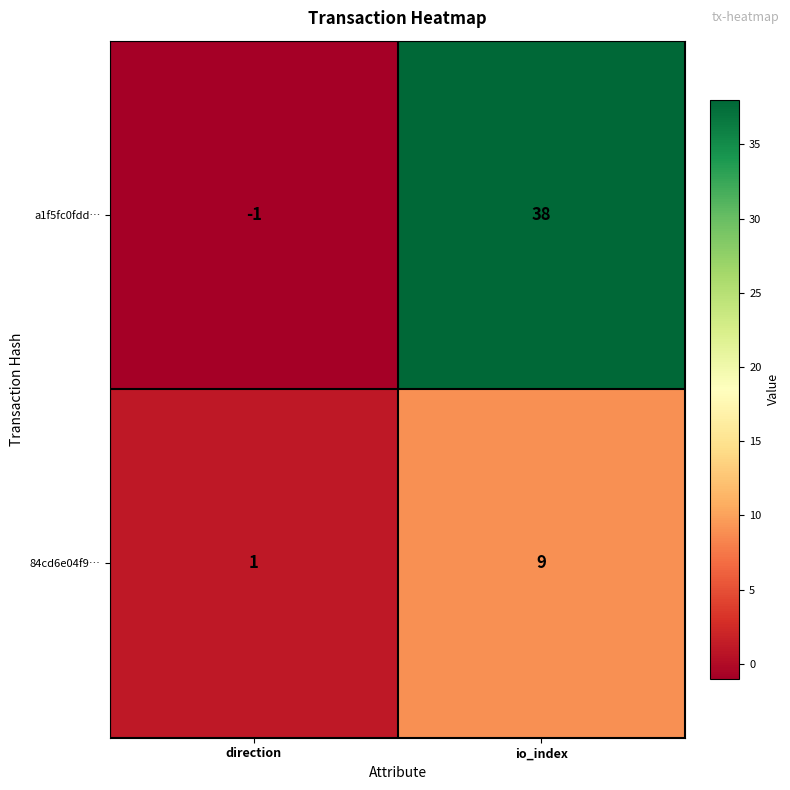

Where is 84cd6e04f9… nearest to the value 5?

direction